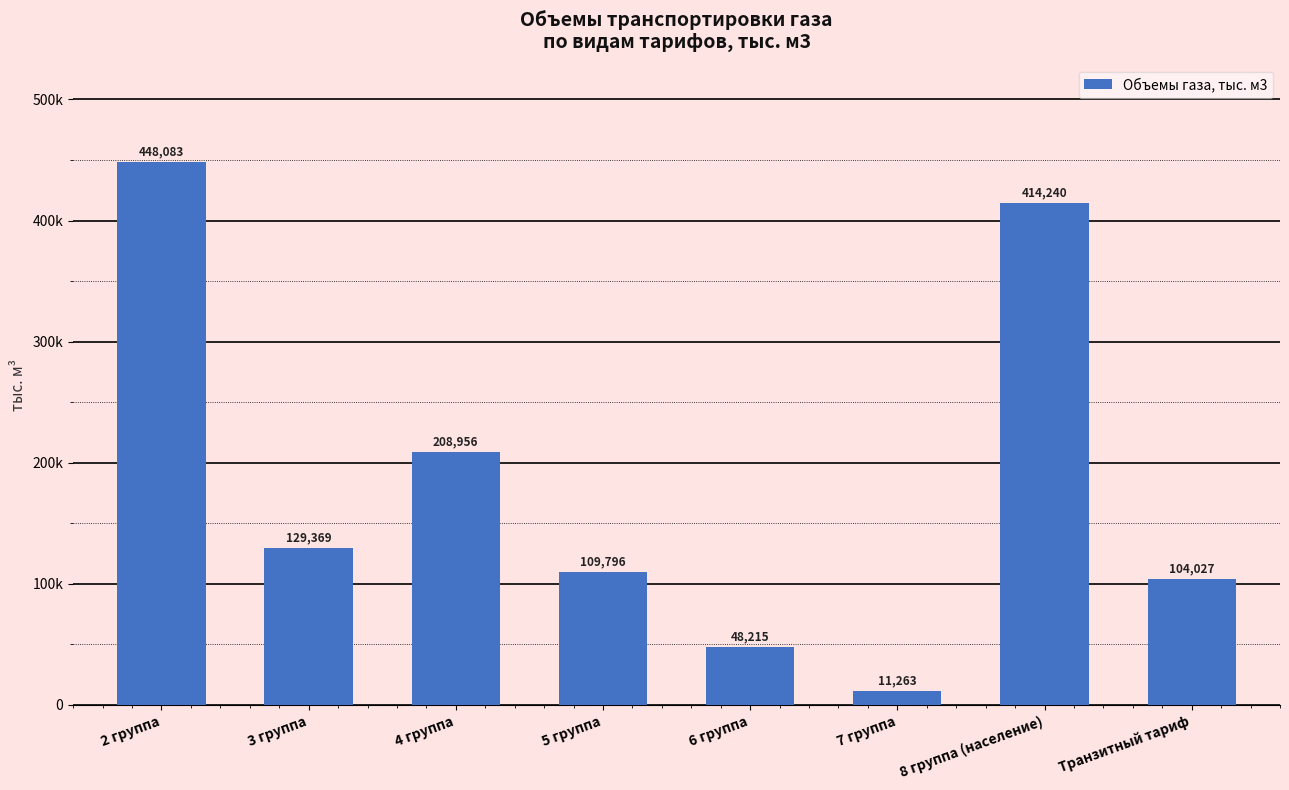

Reading left to right, what are all the values shown in this chart?

448083.0	129368.6	208956.2	109795.7	48215.3	11262.6	414240.0	104026.6